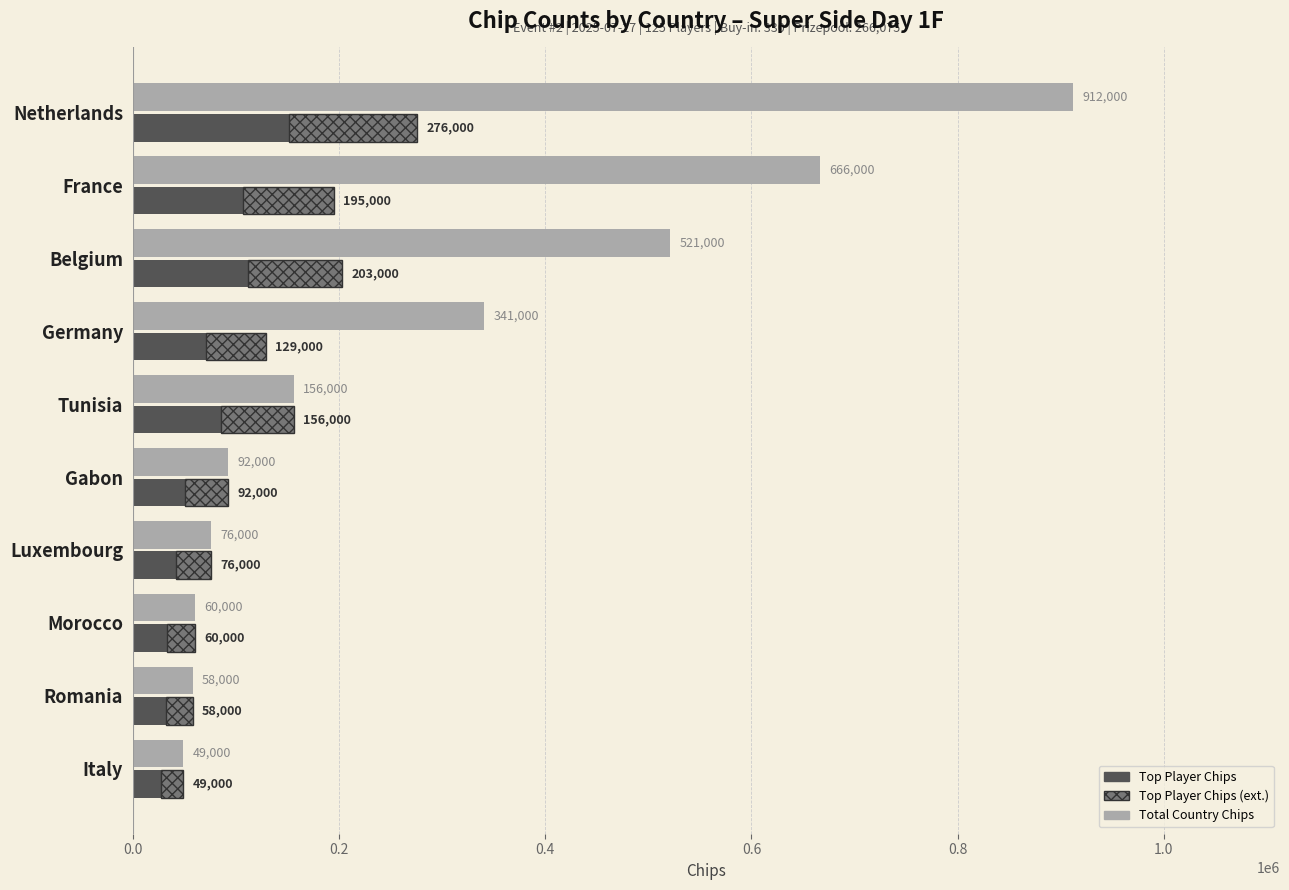

Reading left to right, list all the values displayed in this chart.

Total Chips (Country): 912000.0	666000.0	521000.0	341000.0	156000.0	92000.0	76000.0	60000.0	58000.0	49000.0
Top Player Chips: 151800.0	107250.0	111650.0	70950.0	85800.0	50600.0	41800.0	33000.0	31900.0	26950.0
Top Player Chips (ext.): 124200.0	87750.0	91350.0	58050.0	70200.0	41400.0	34200.0	27000.0	26100.0	22050.0